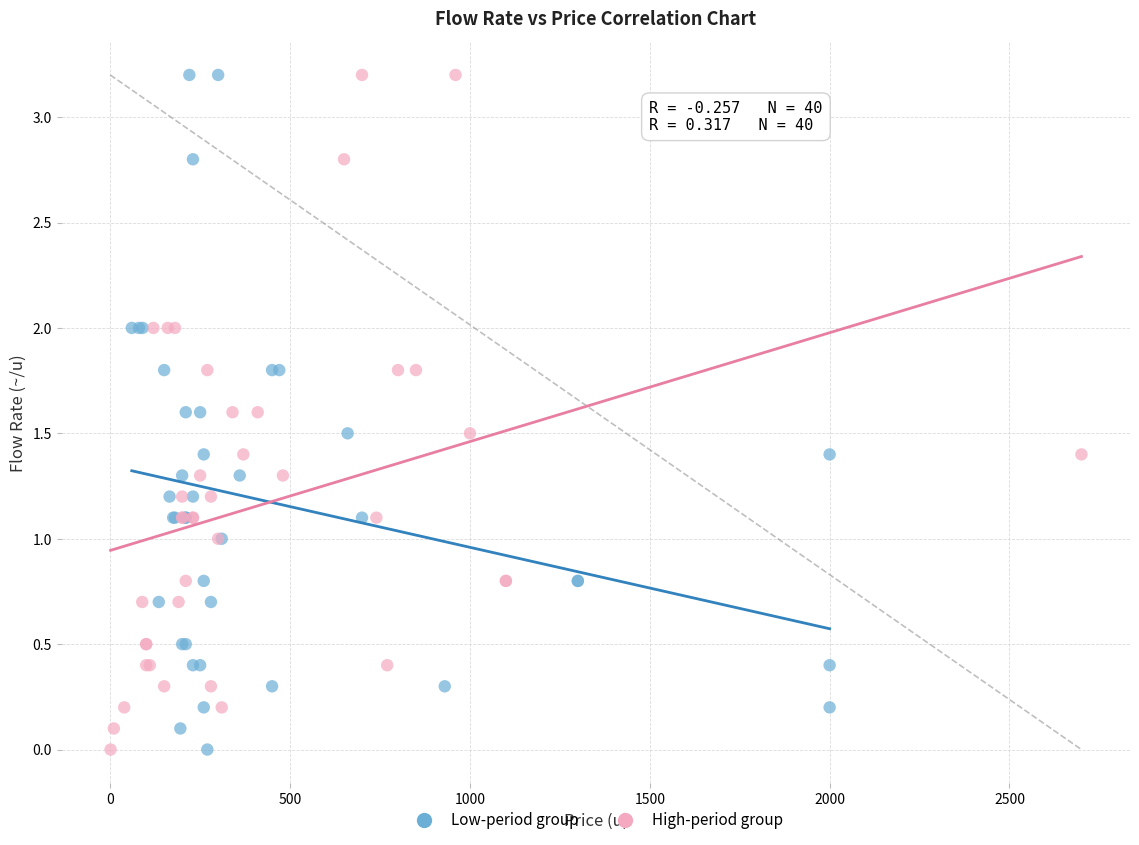

What are all the series names shown in the legend?

Low-period group, High-period group